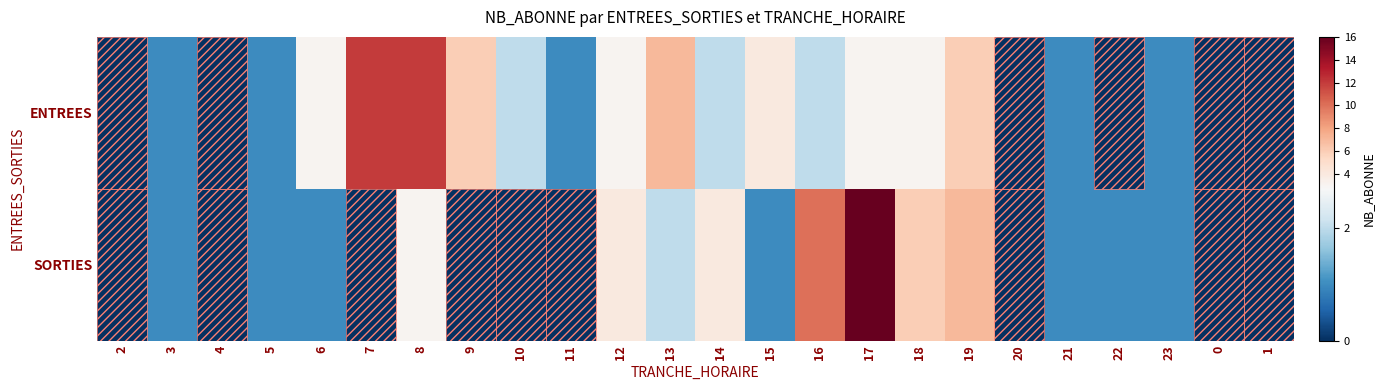

List the series in order of their overall mean, lowest first.

SORTIES, ENTREES